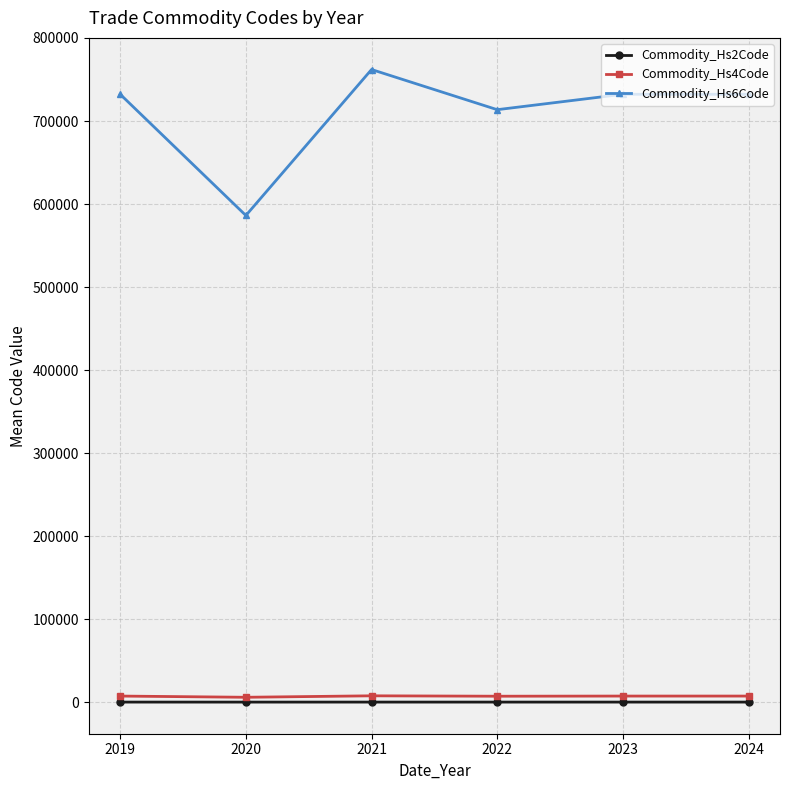

List the series in order of their peak value, highest first.

Commodity_Hs6Code, Commodity_Hs4Code, Commodity_Hs2Code